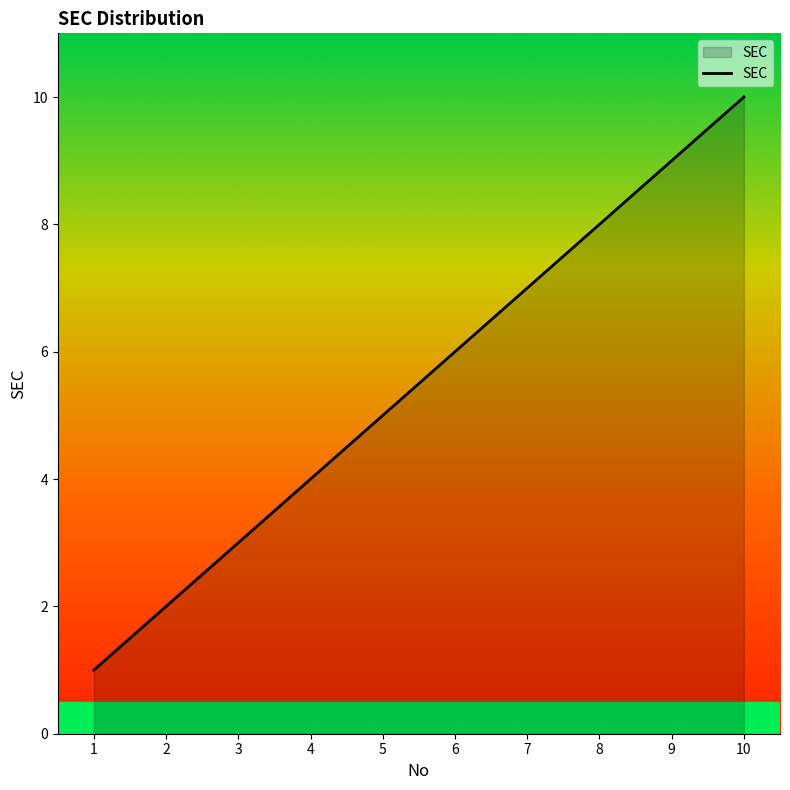

What is the difference between the values at 10 and 5?

5